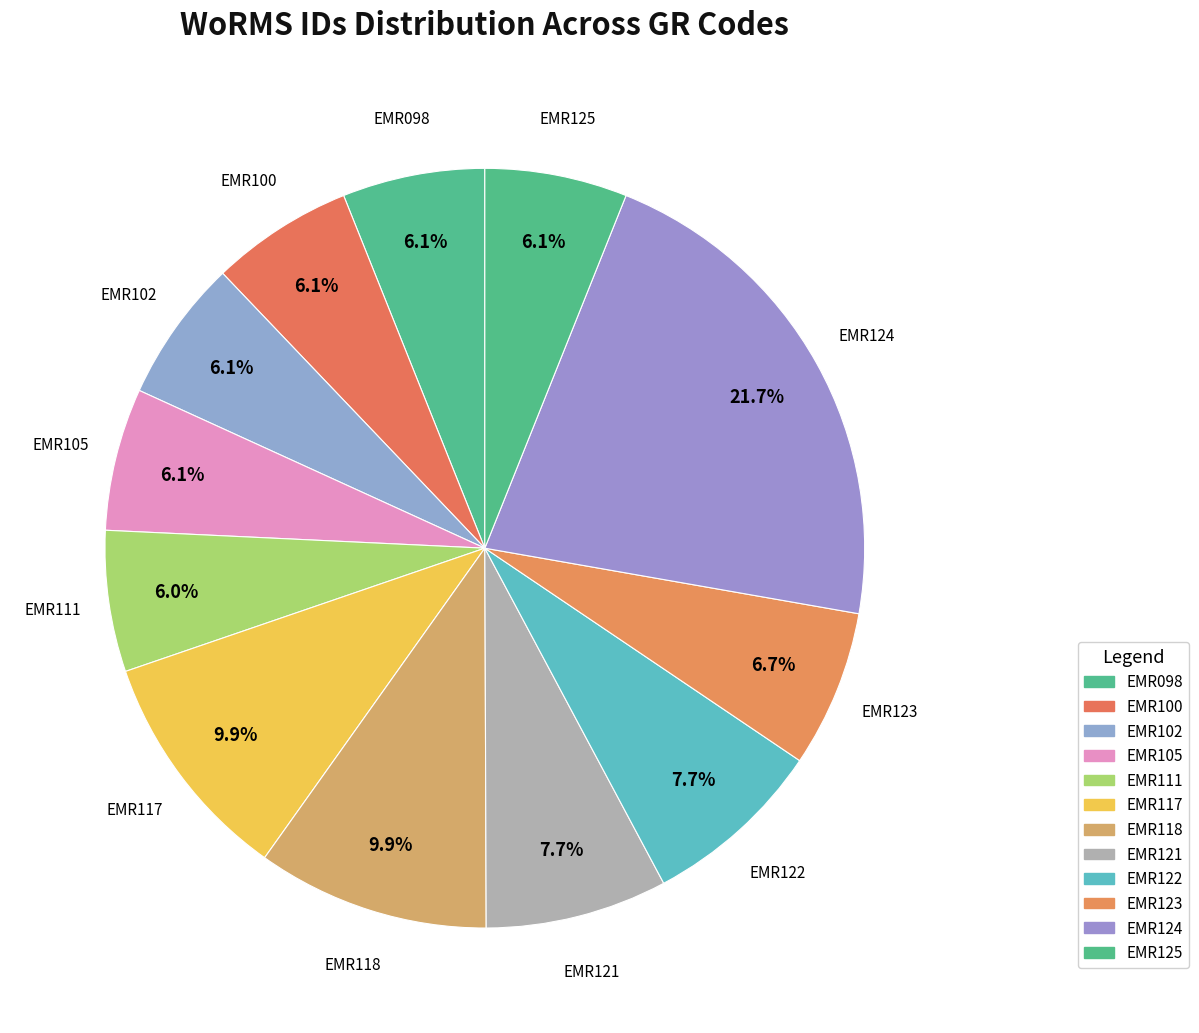

How many slices are in this pie chart?

12